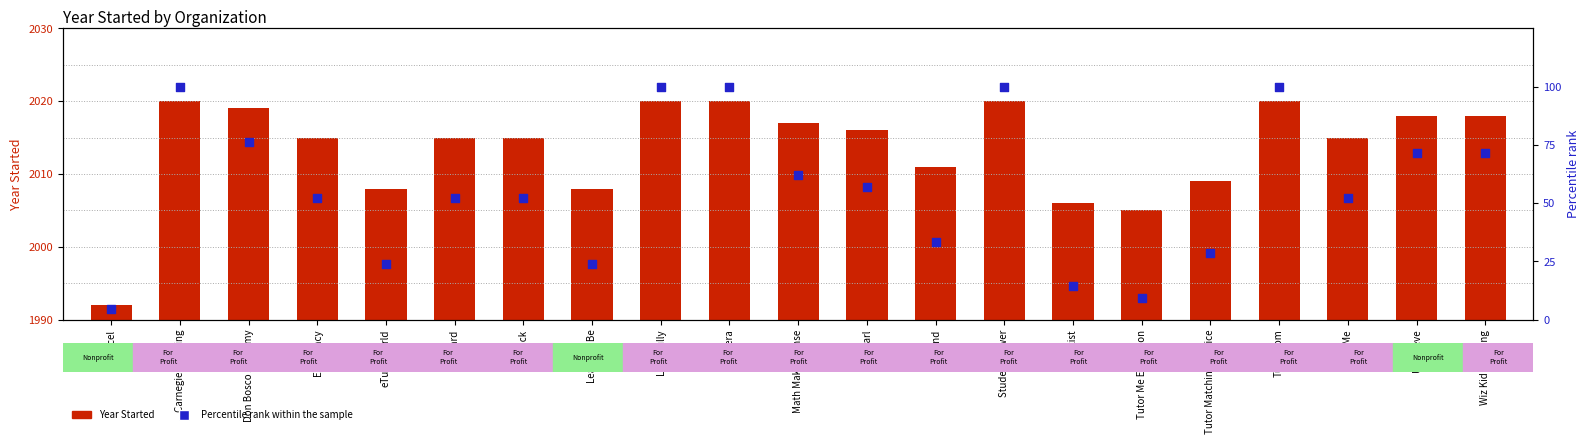

What is the total value across all series at BellXcel?

1996.8